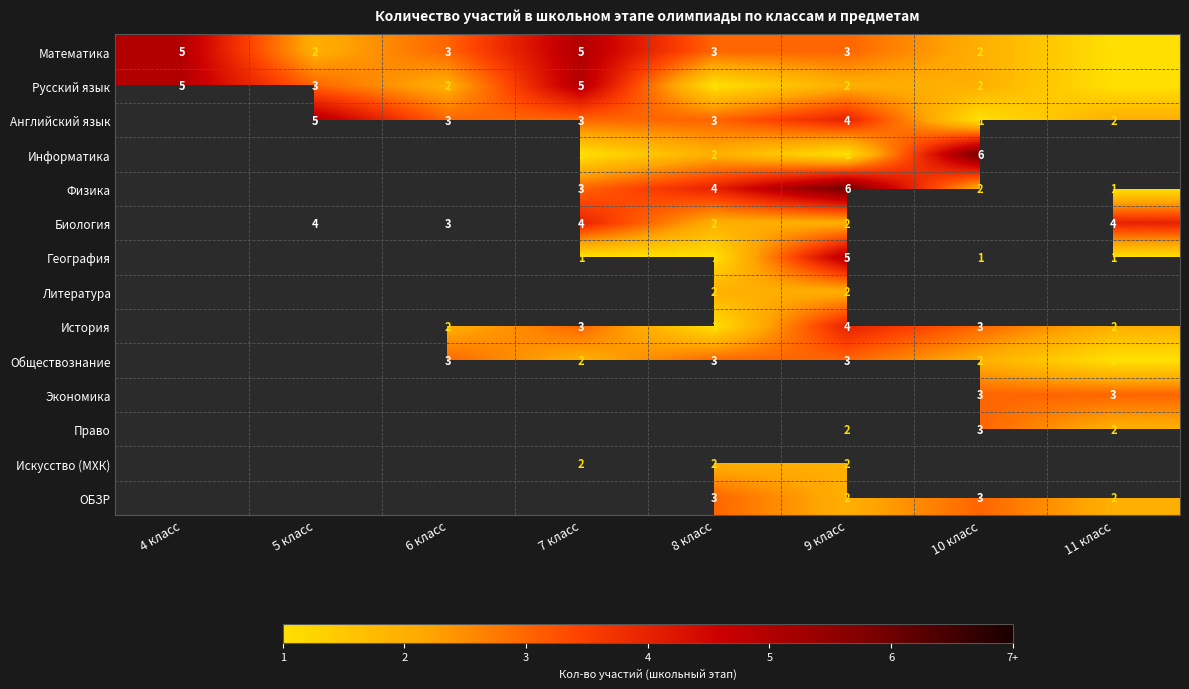

Which category has the highest value across all series?

10 класс